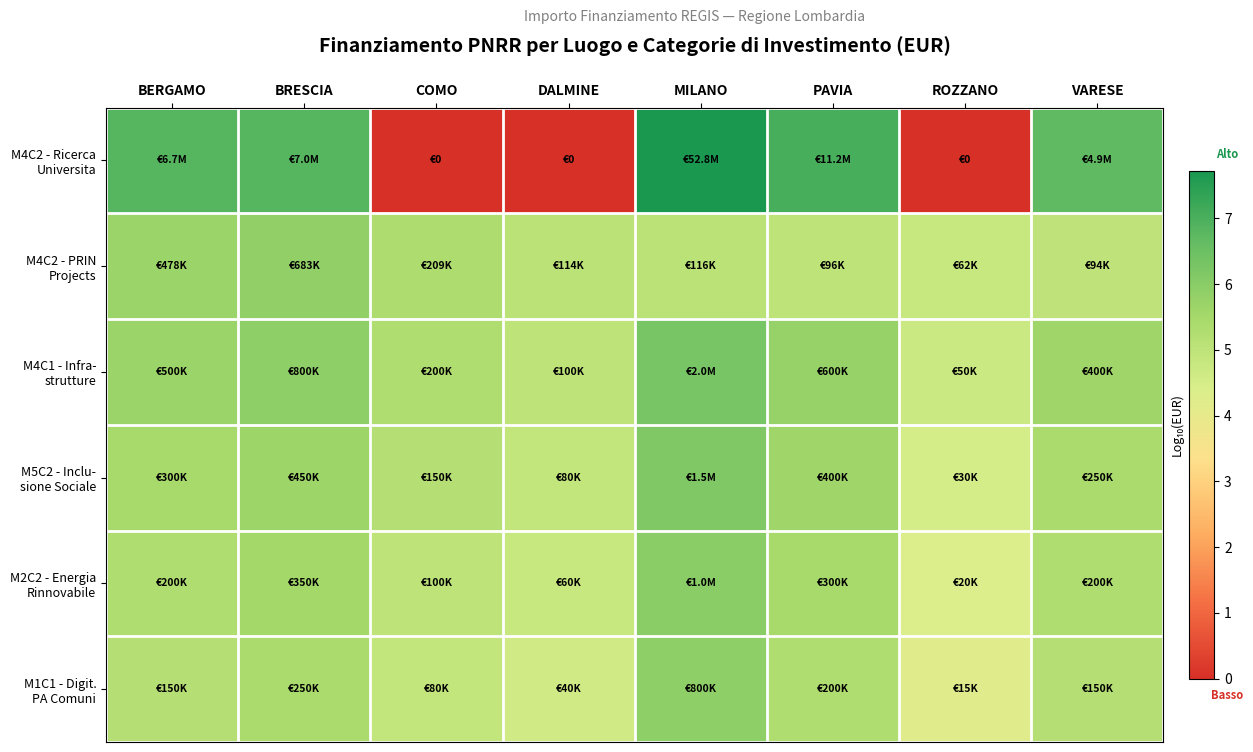

Which series changed the most between DALMINE and VARESE?

M4C2 - Ricerca Universita